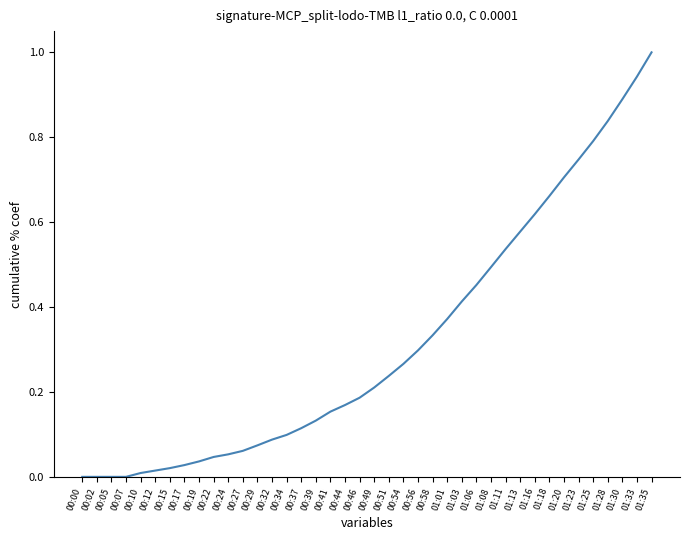

Does the chart display data point markers on the line(s)?

No